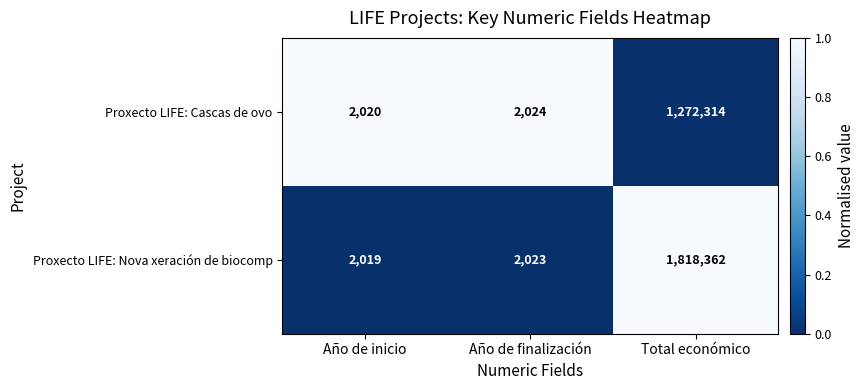

At which label does Proxecto LIFE: Nova xeración de biocomp reach its minimum?

Año de inicio